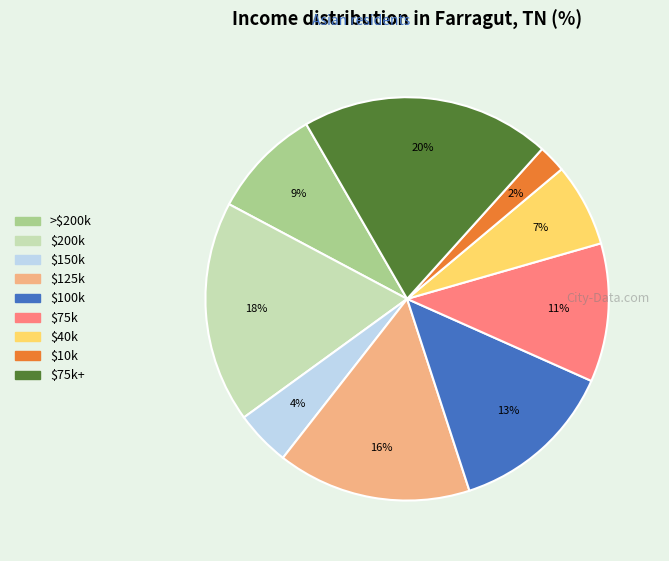

Rank the categories by value from lowest to highest.

$10k, $150k, $40k, >$200k, $75k, $100k, $125k, $200k, $75k+